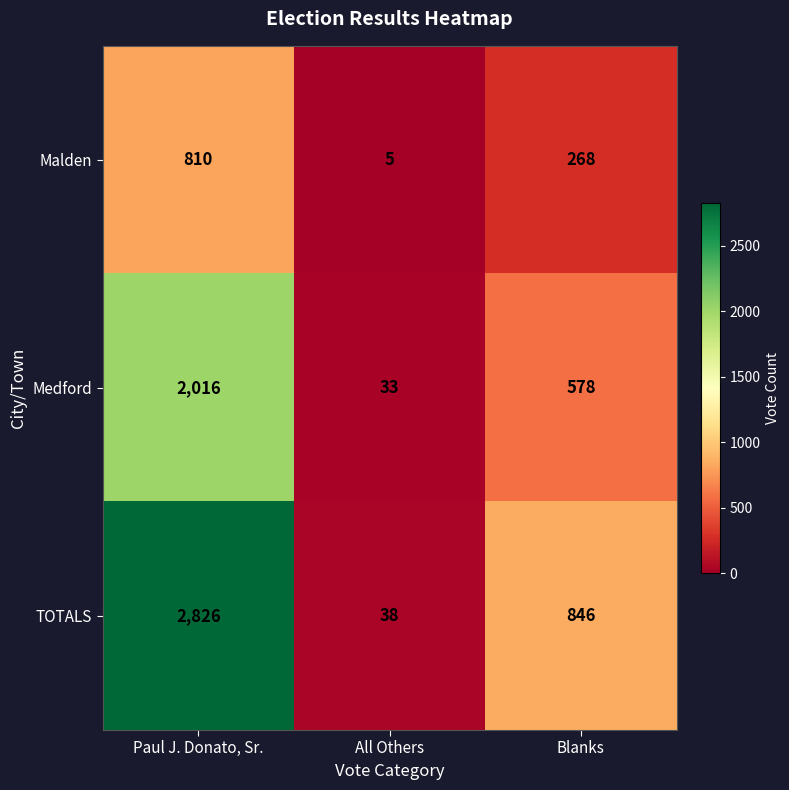

Where is Malden nearest to the value 407?

Blanks